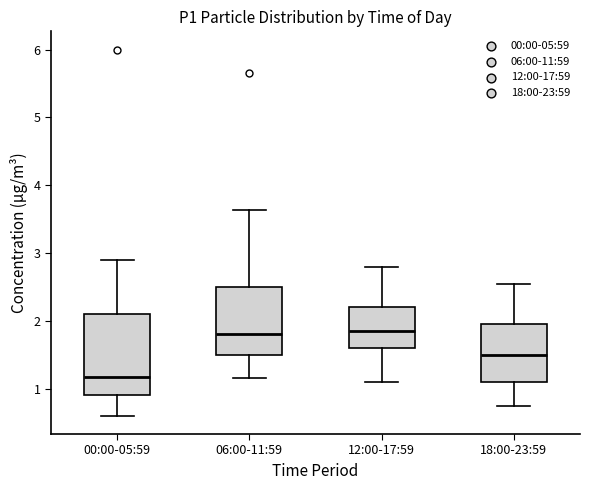

Where does the upper whisker of the box for 06:00-11:59 end on the y-axis? The values are not printed on the chart, so give them approximately, as read against the axis.

3.6